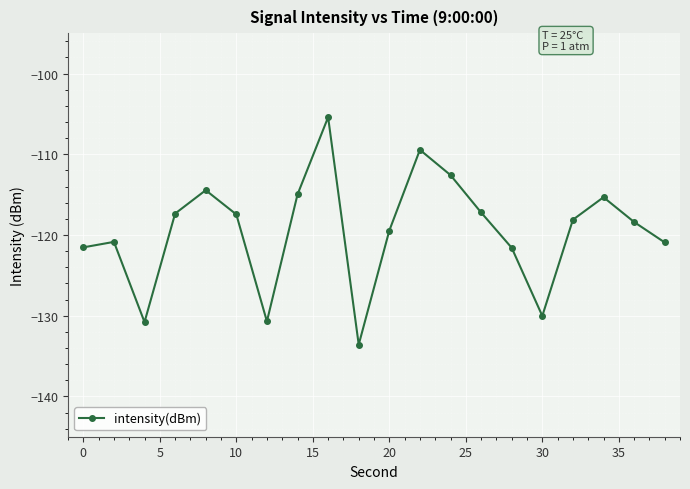

How many interior local valleys (lower than both neighbors) does the data have?

4